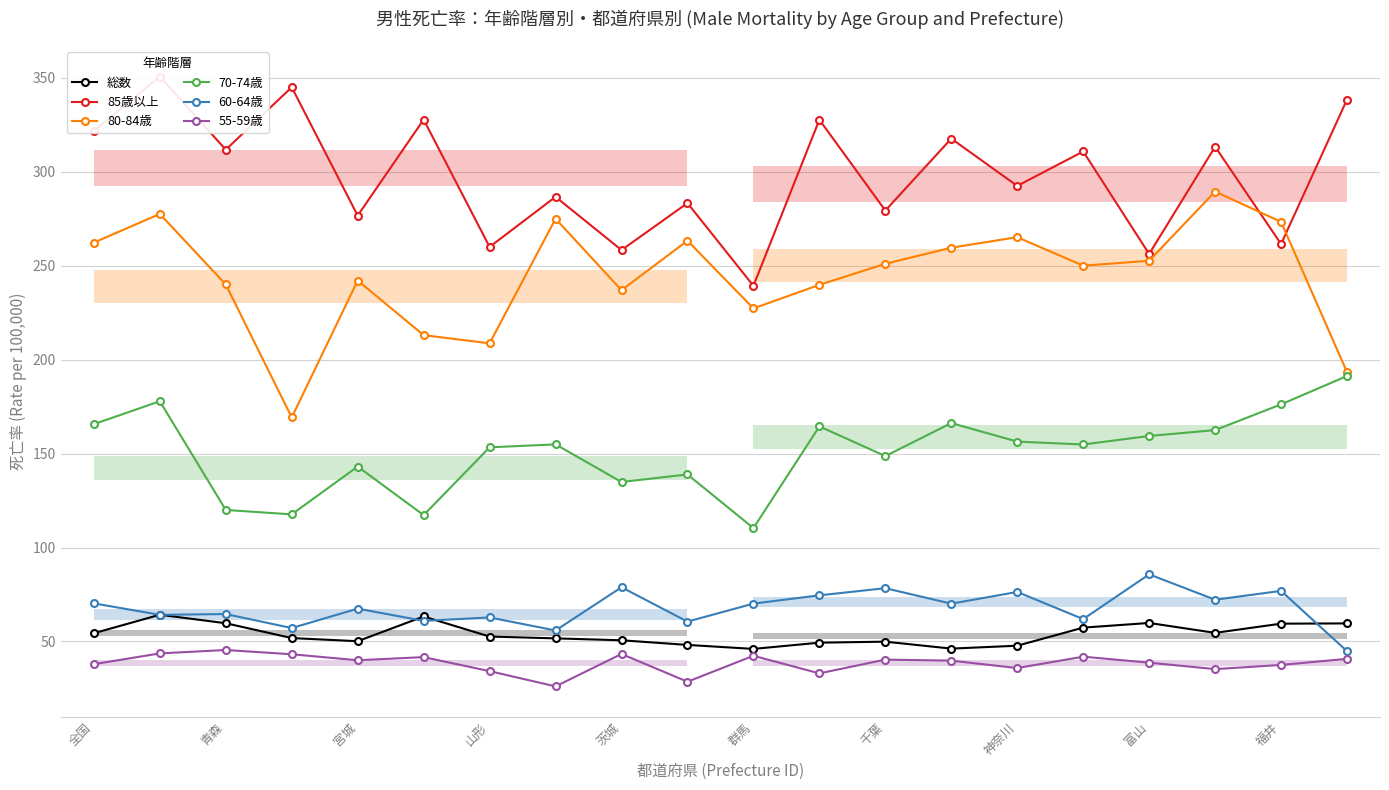

Is the value of 60-64歳 at 富山 greater than the value of 総数 at 神奈川?

Yes